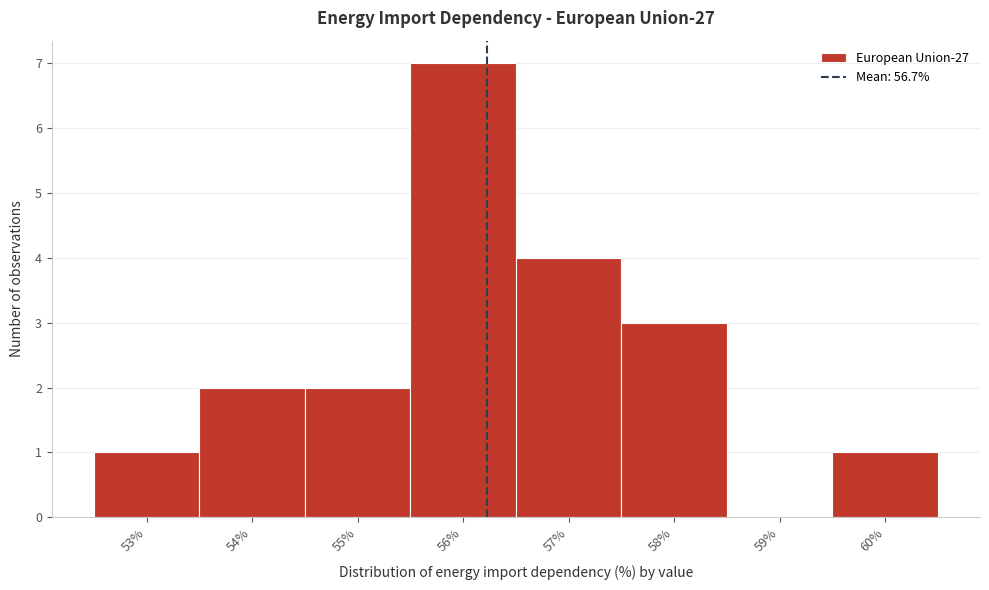

Reading left to right, list all the values displayed in this chart.

53%=1	54%=2	55%=2	56%=7	57%=4	58%=3	59%=0	60%=1